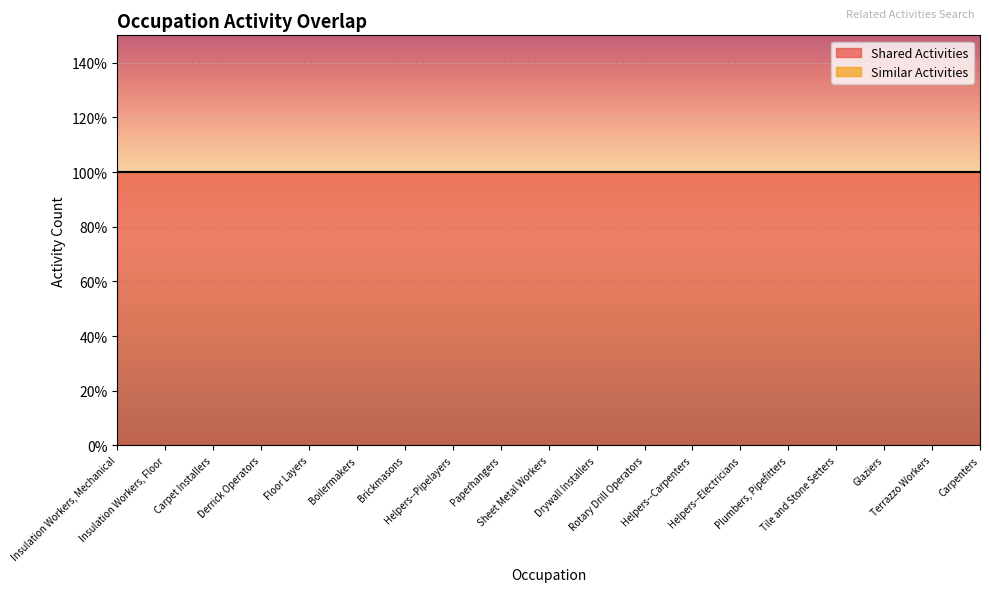

True or false: Similar Activities and Shared Activities cross at least once.

False